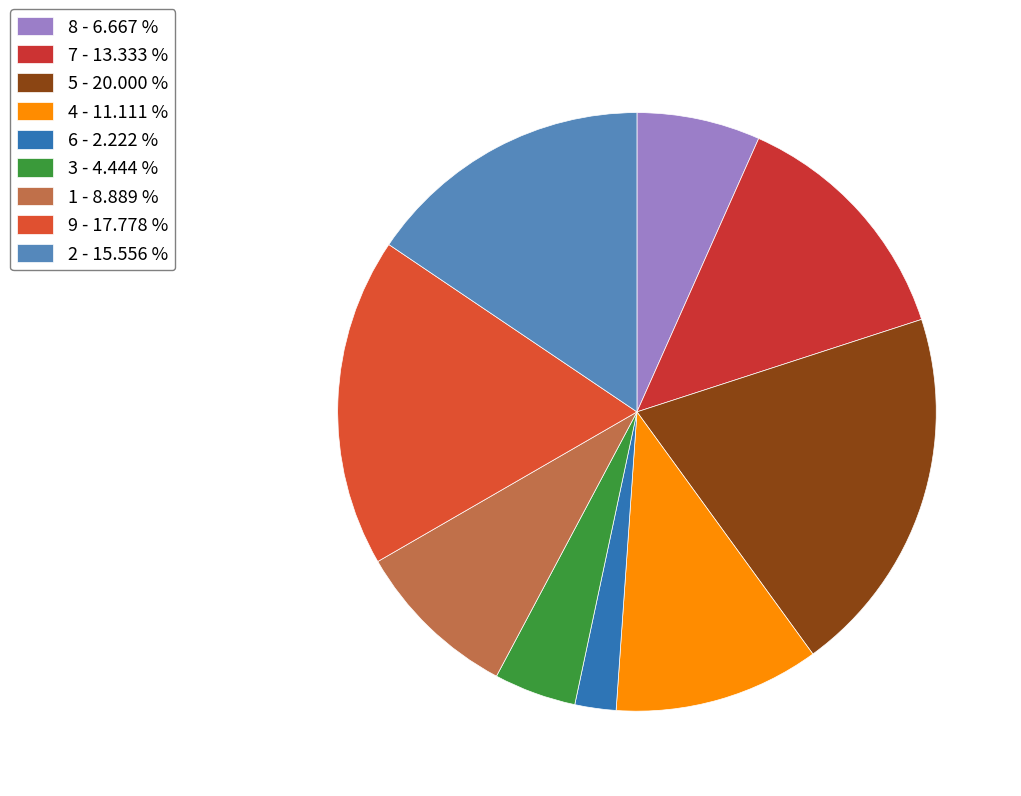

Count the number of slices in the pie.

9